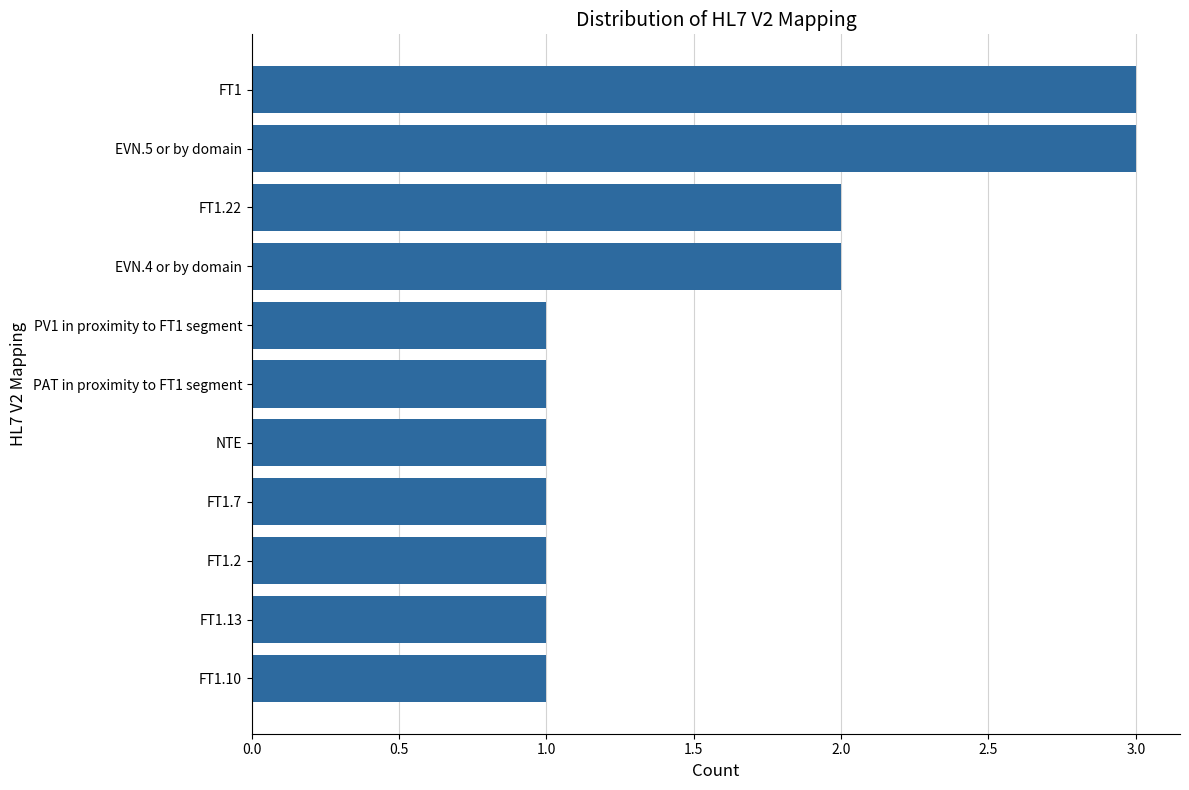

How many categories are shown in the chart?

11